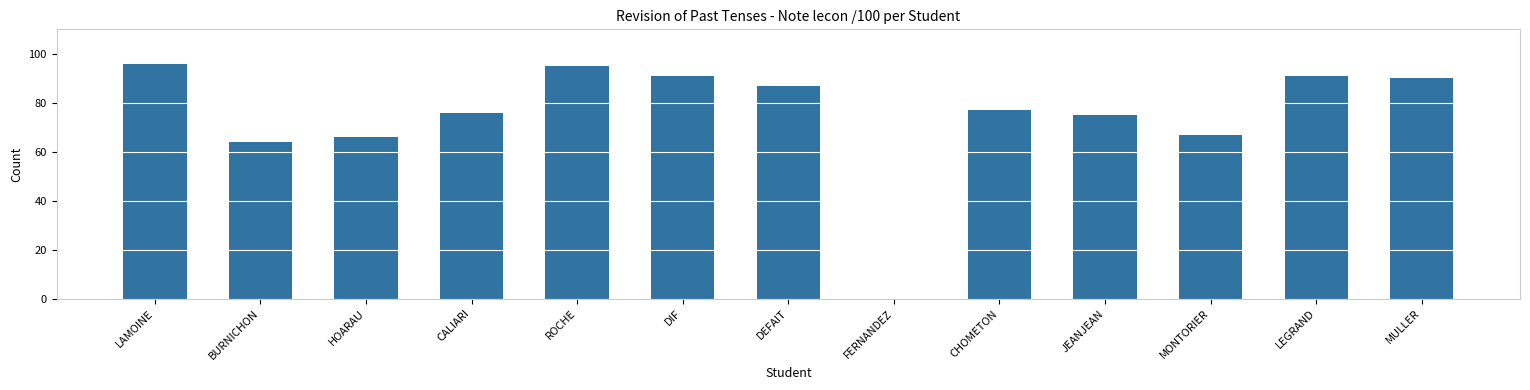

Reading left to right, list all the values displayed in this chart.

LAMOINE=96	BURNICHON=64	HOARAU=66	CALIARI=76	ROCHE=95	DIF=91	DEFAIT=87	FERNANDEZ=0	CHOMETON=77	JEANJEAN=75	MONTORIER=67	LEGRAND=91	MULLER=90